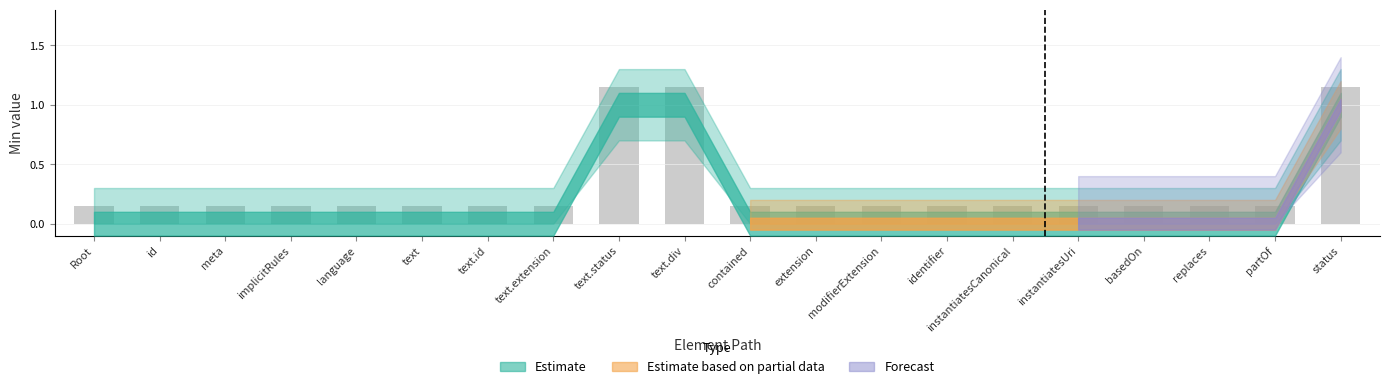

What is the label of the 20th bar from the left?

status